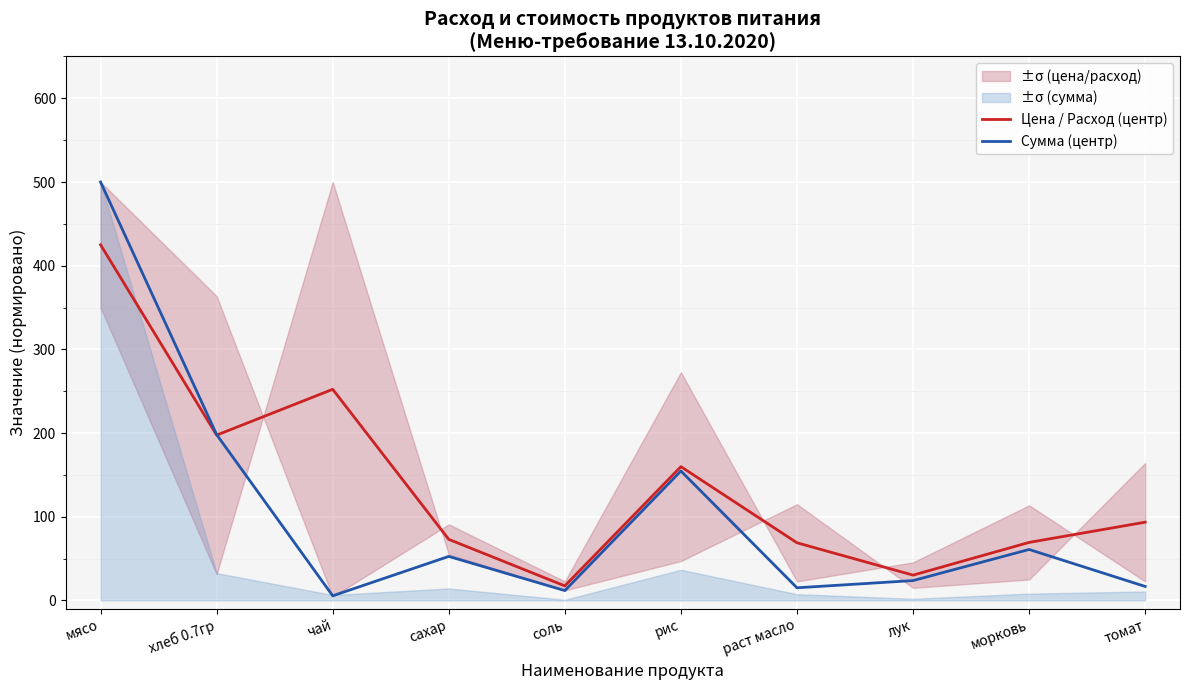

What is the label of the 5th point from the left?

соль